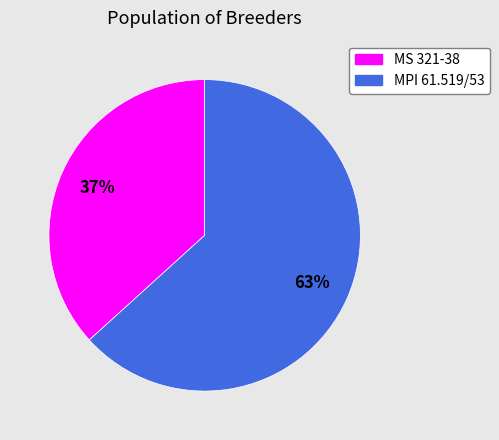

Between MPI 61.519/53 and MS 321-38, which is larger?

MPI 61.519/53